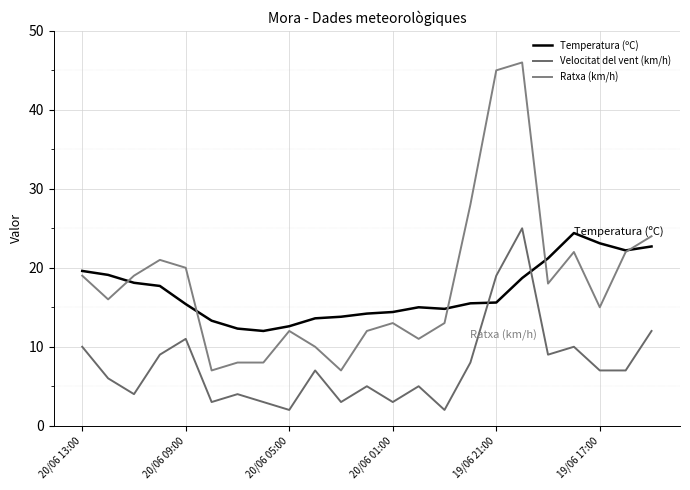

How many lines are shown in the chart?

3